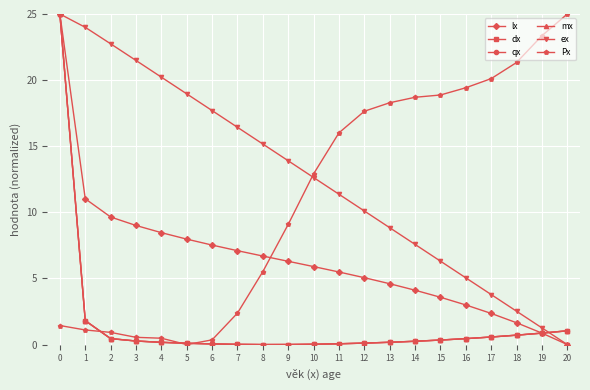

What is the value of the Px point at the 19th from the left?

21.3